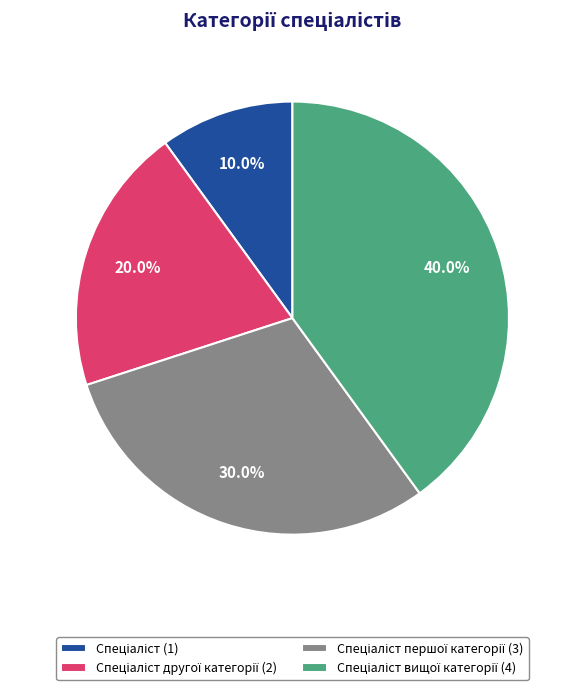

Is there any slice that represents more than half of the pie?

No